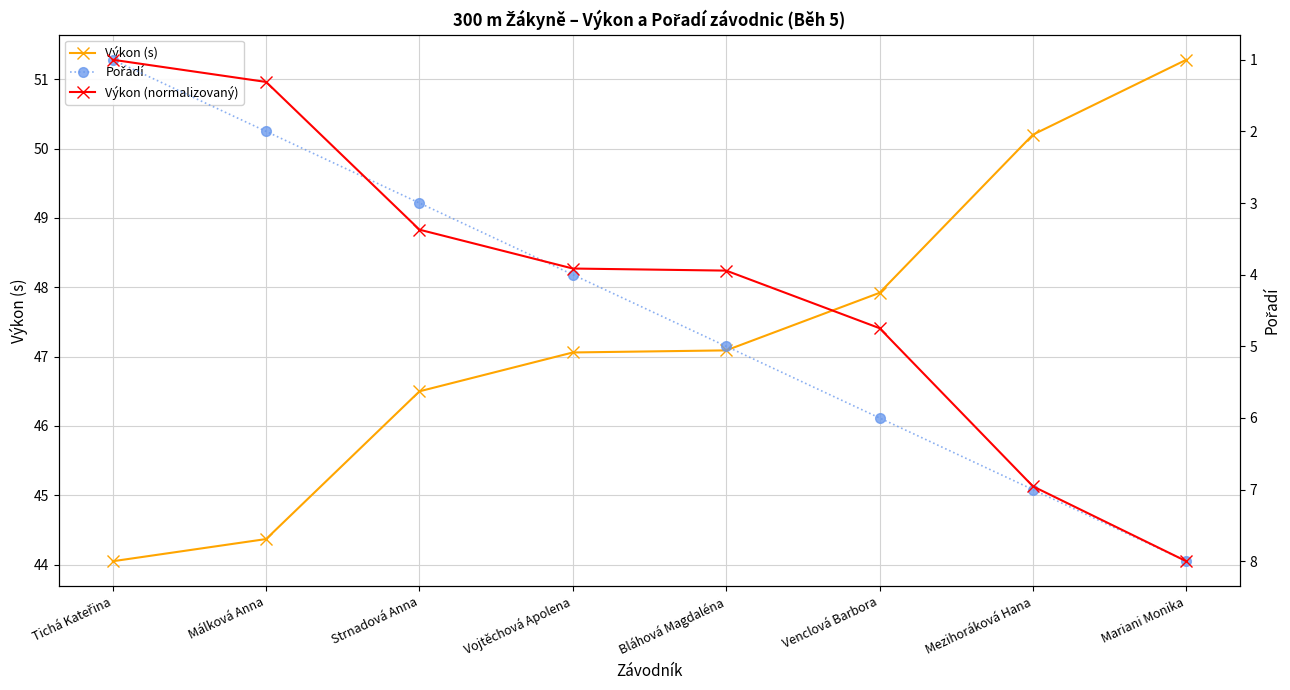

What are all the series names shown in the legend?

Výkon (s), Pořadí, Výkon (normalizovaný)